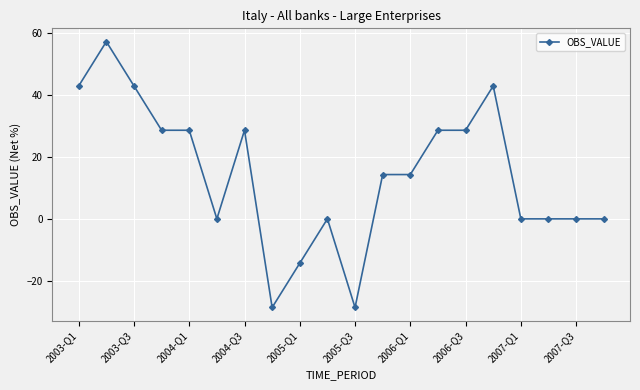

Reading left to right, extract all data points from this chart.

42.9	57.1	42.9	28.6	28.6	0.0	28.6	-28.6	-14.3	0.0	-28.6	14.3	14.3	28.6	28.6	42.9	0.0	0.0	0.0	0.0